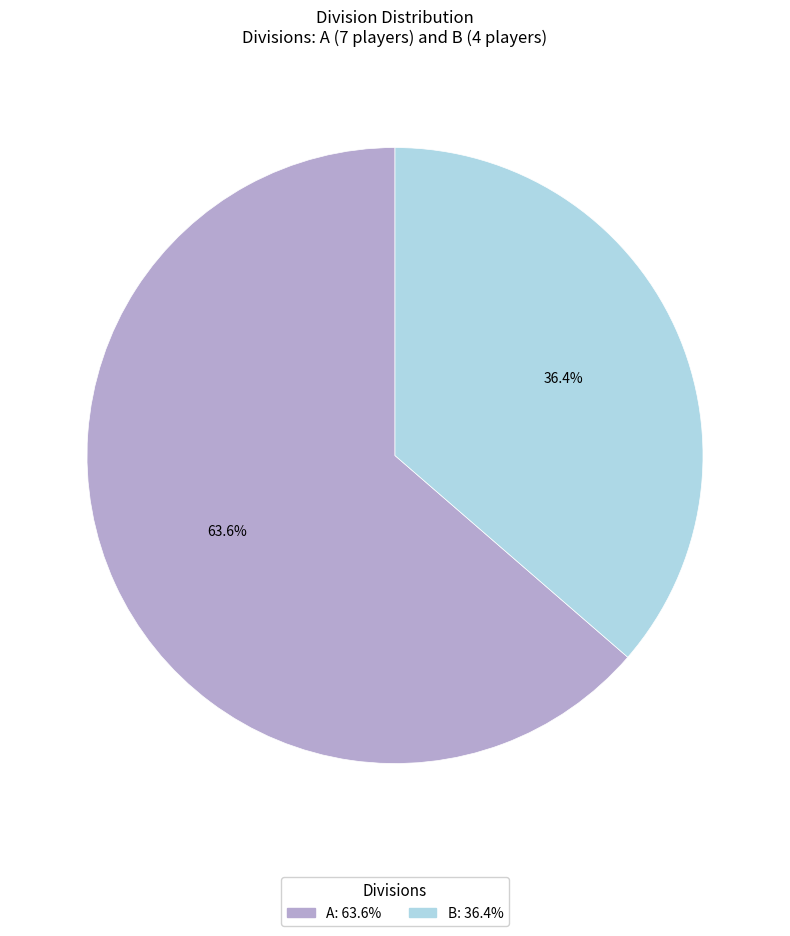

How much of the chart is everything except A?

36.4%